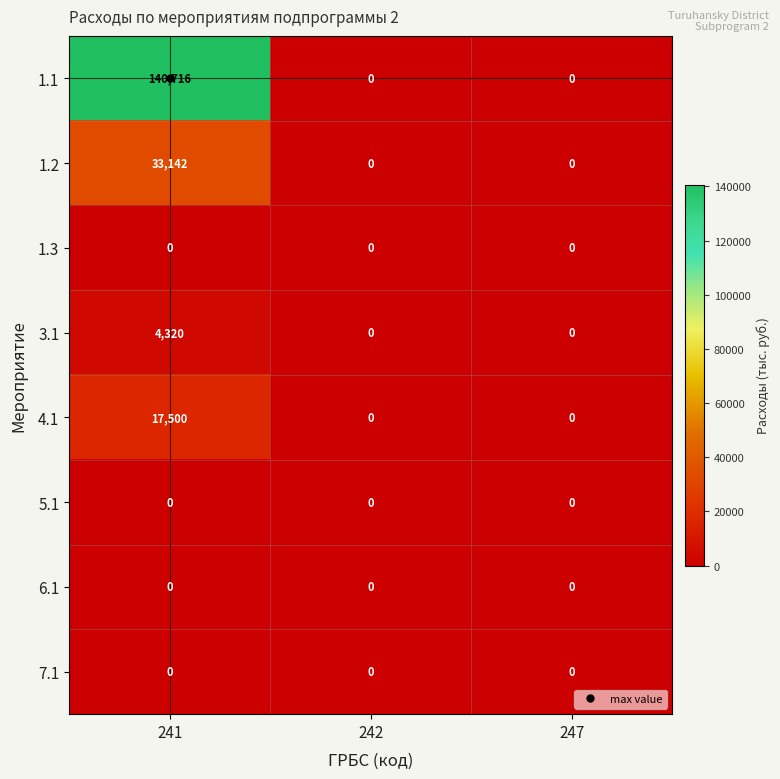

How many series are shown in this chart?

8